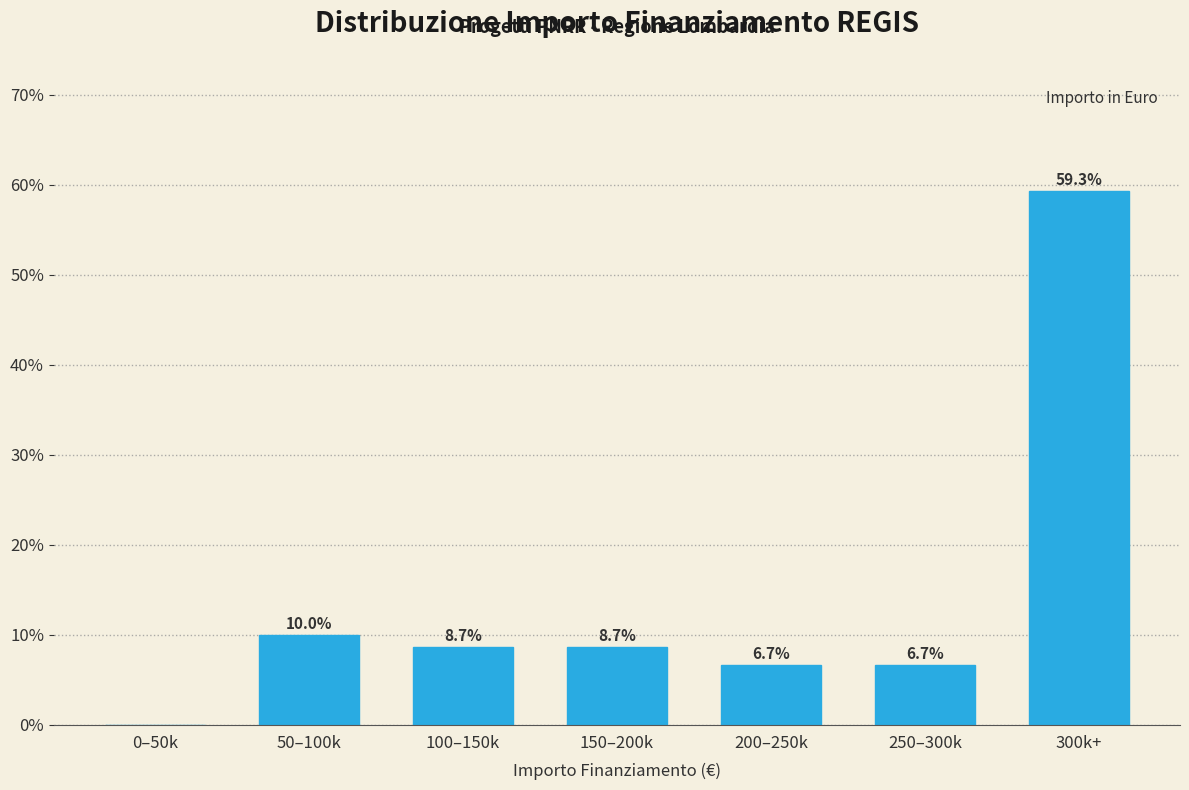

Reading left to right, extract all data points from this chart.

0–50k=0.0	50–100k=10.0	100–150k=8.7	150–200k=8.7	200–250k=6.7	250–300k=6.7	300k+=59.3